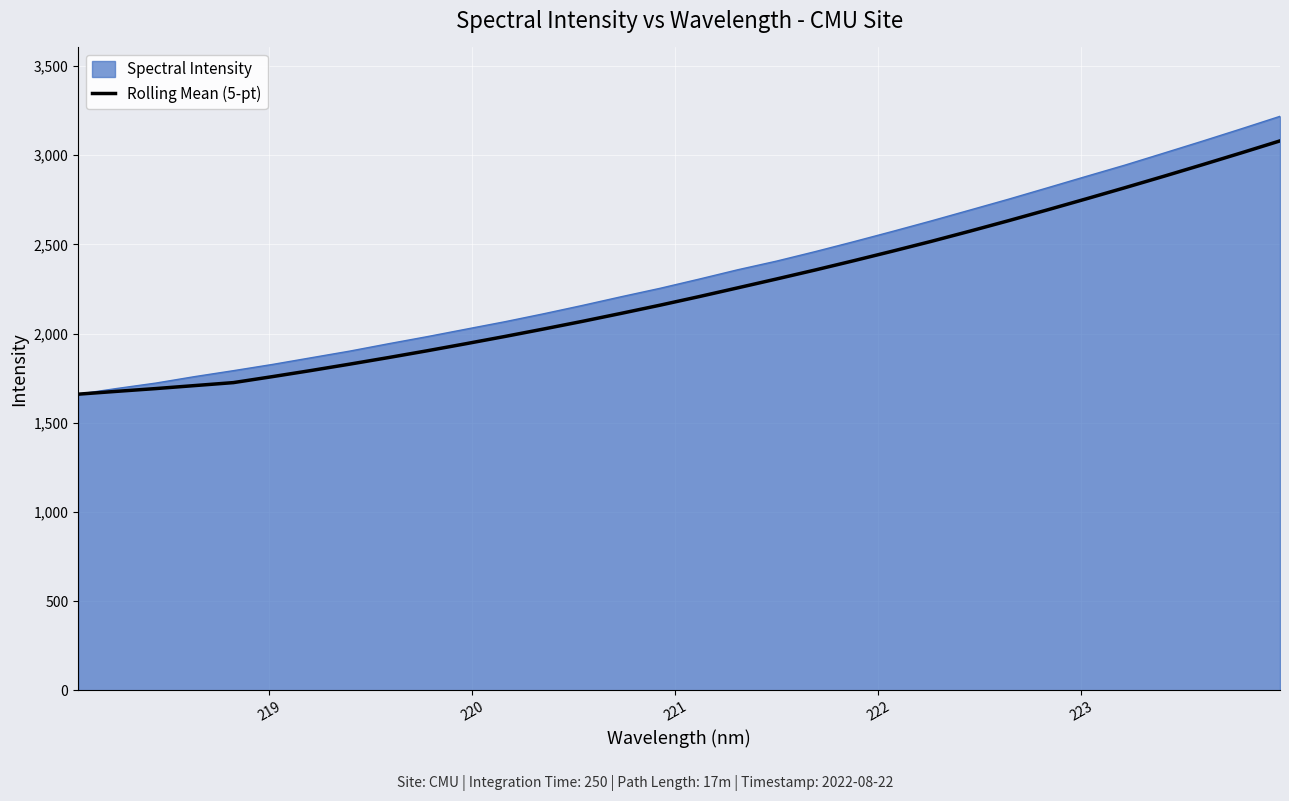

Which series has the widest spread of values?

Spectral Intensity